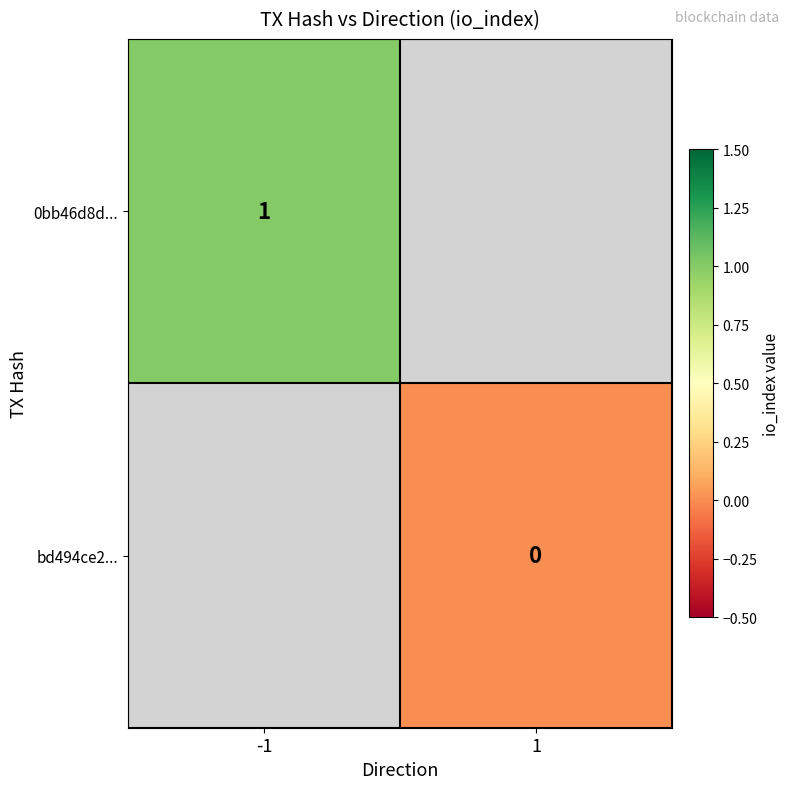

The value of 0bb46d8d... at -1 is 1. True or false?

True